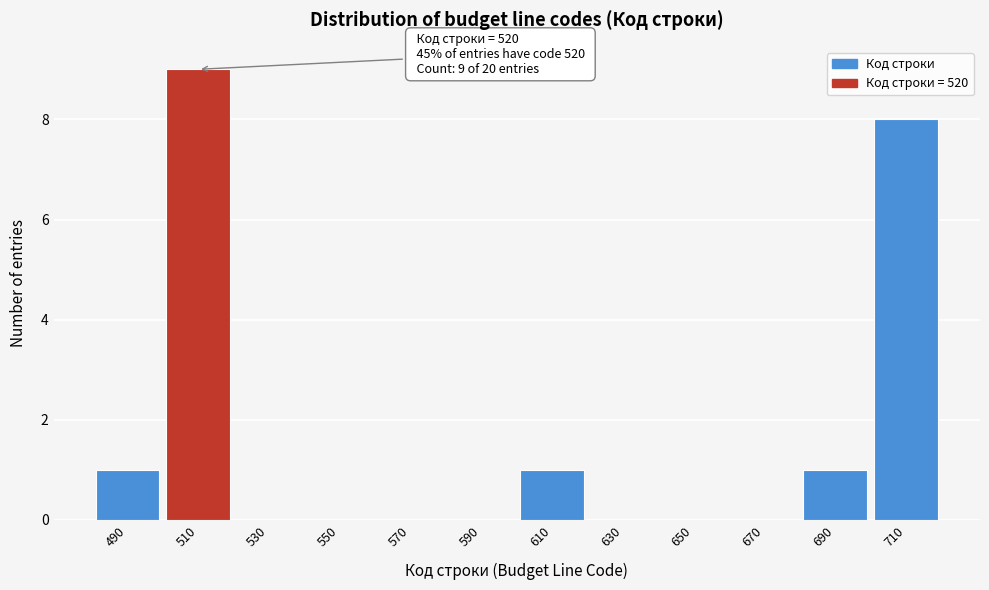

Reading left to right, what are all the values shown in this chart?

490=1	510=9	530=0	550=0	570=0	590=0	610=1	630=0	650=0	670=0	690=1	710=8